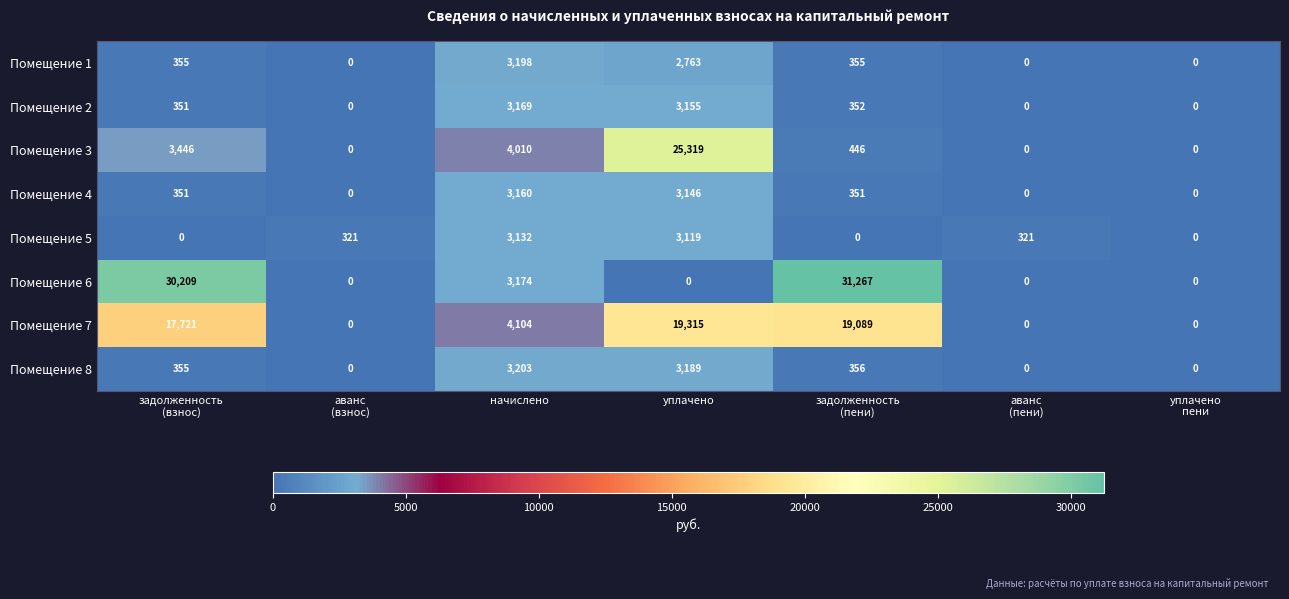

List the series in order of their peak value, highest first.

Помещение 6, Помещение 3, Помещение 7, Помещение 8, Помещение 1, Помещение 2, Помещение 4, Помещение 5